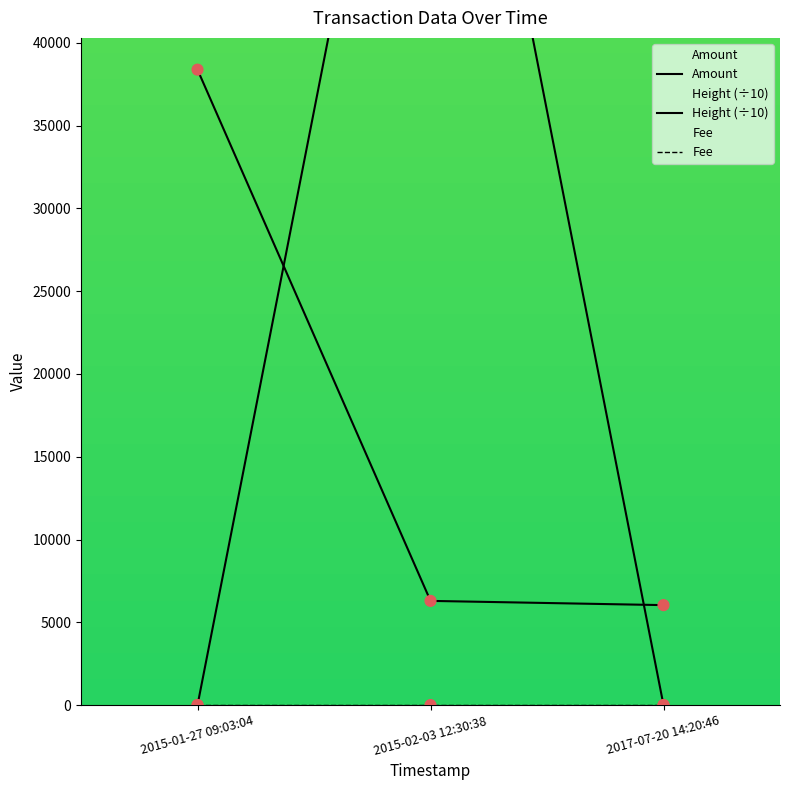

At how many categories does at least one series exceed 32206?

2